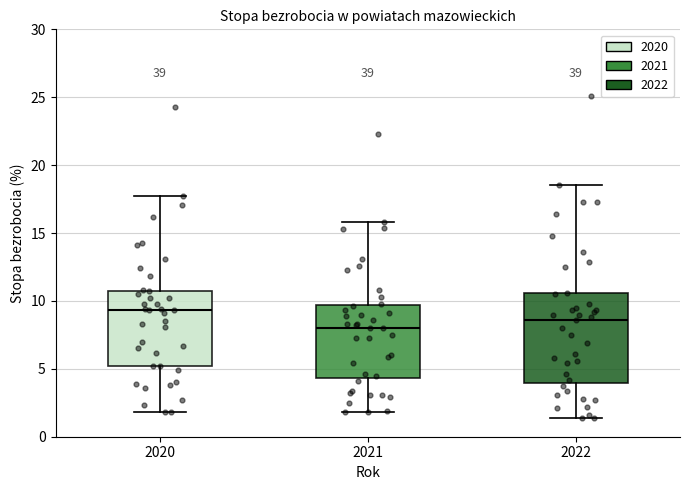

Reading left to right, transcribe this box plot: for each box, give where its median line is, the range the box spans, and where its two whiskers end, as read against the y-axis. The values are not printed on the chart, so give them approximately, as read against the axis.

2020: median 9.5, box 5.0 to 11.0, whiskers 2.0 to 17.5
2021: median 8.0, box 4.5 to 9.5, whiskers 2.0 to 16.0
2022: median 8.5, box 4.0 to 10.5, whiskers 1.5 to 18.5